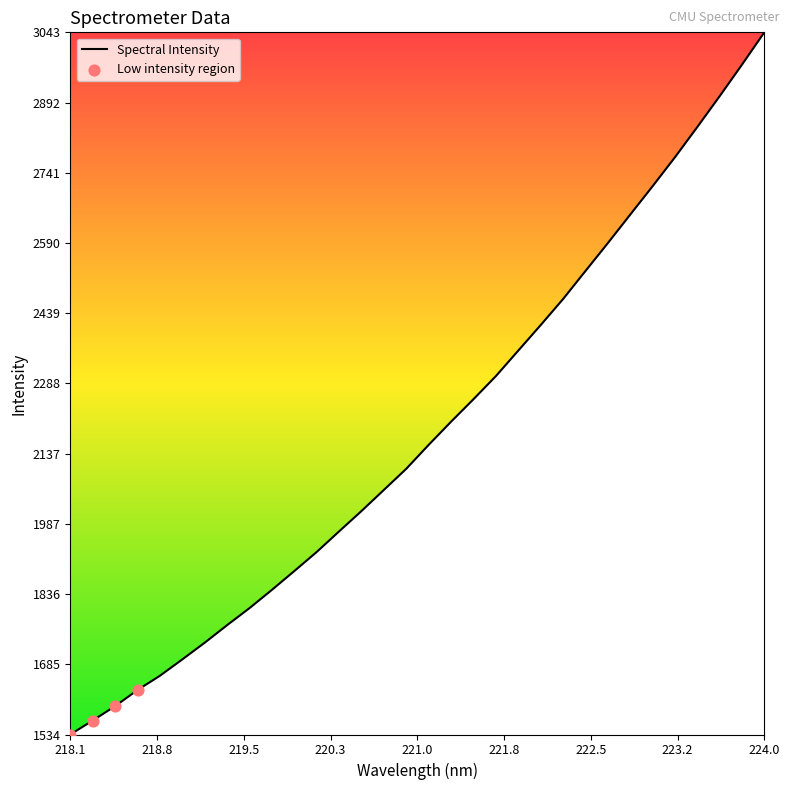

What is the difference between the maximum and minimum values?

1509.5